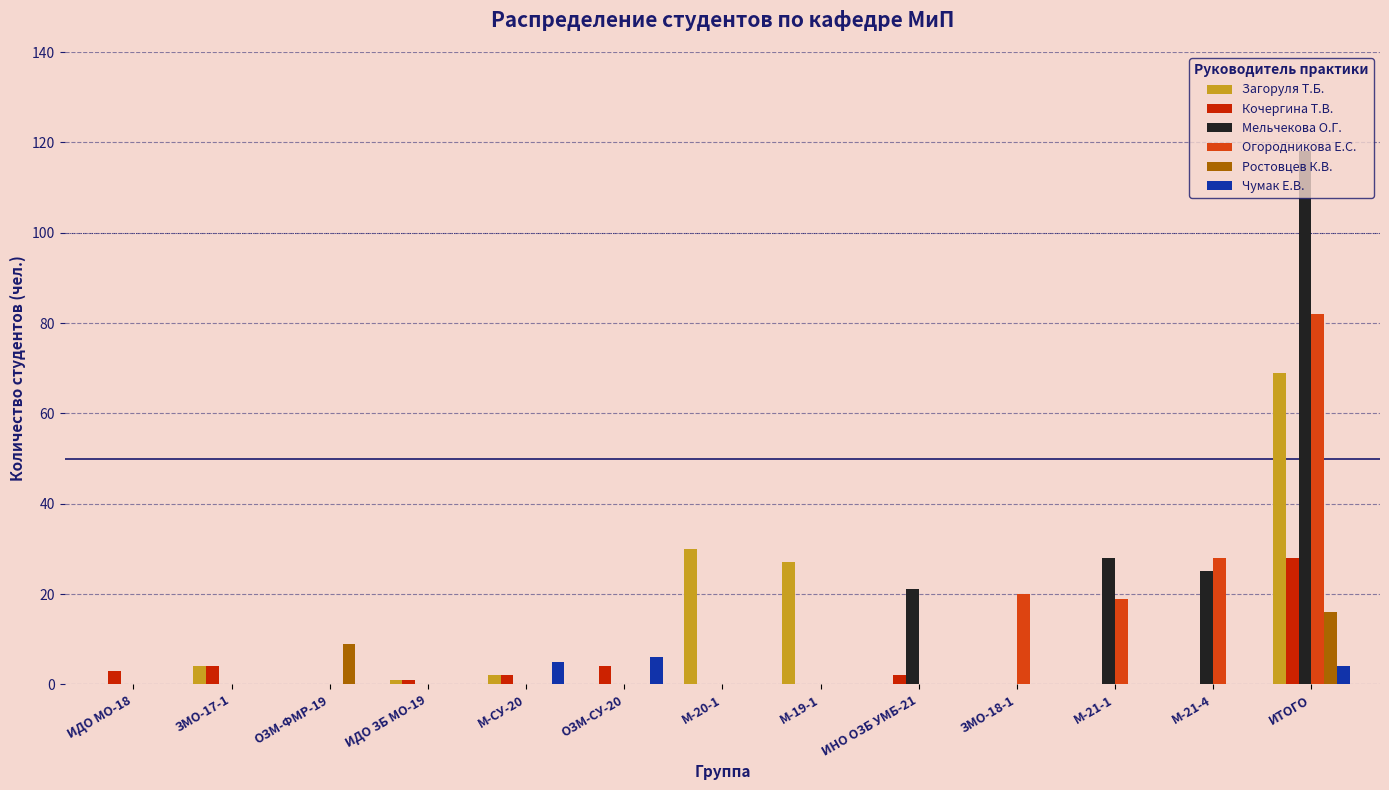

What is the maximum value for Кочергина Т.В.?

28